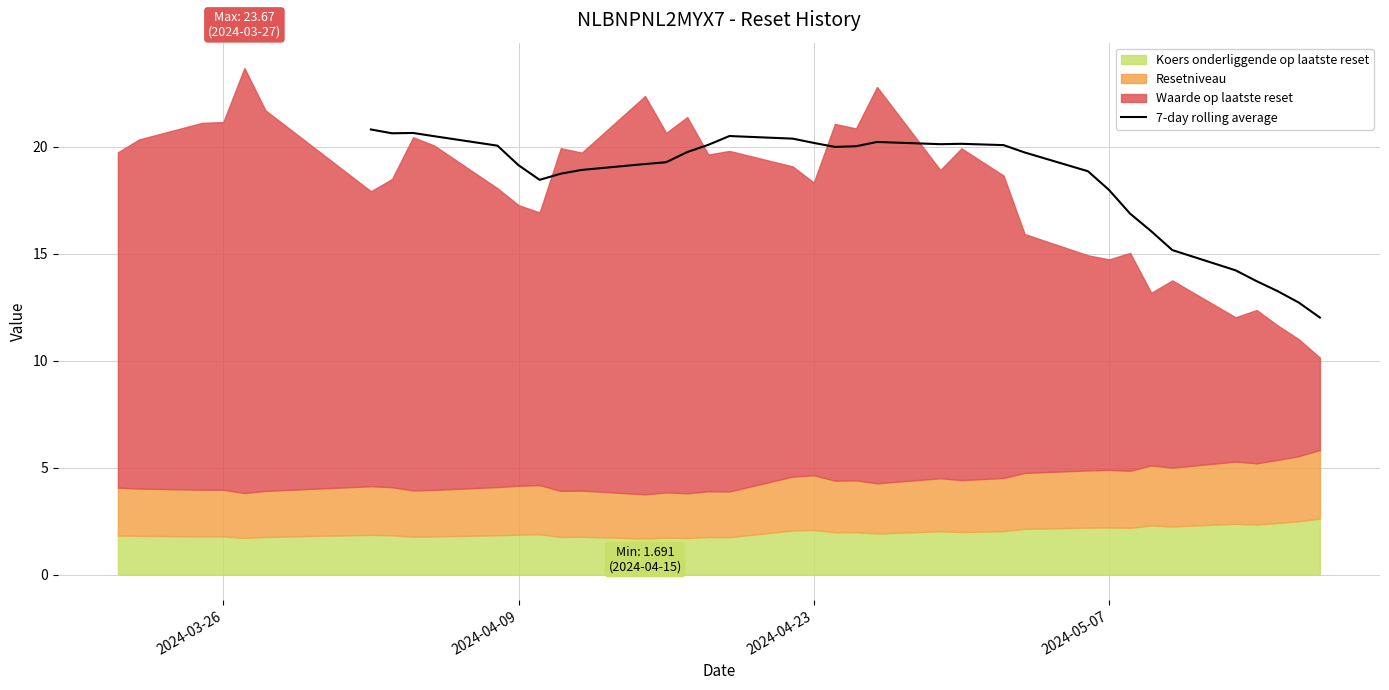

What is the maximum value for 7-day rolling average?

20.8